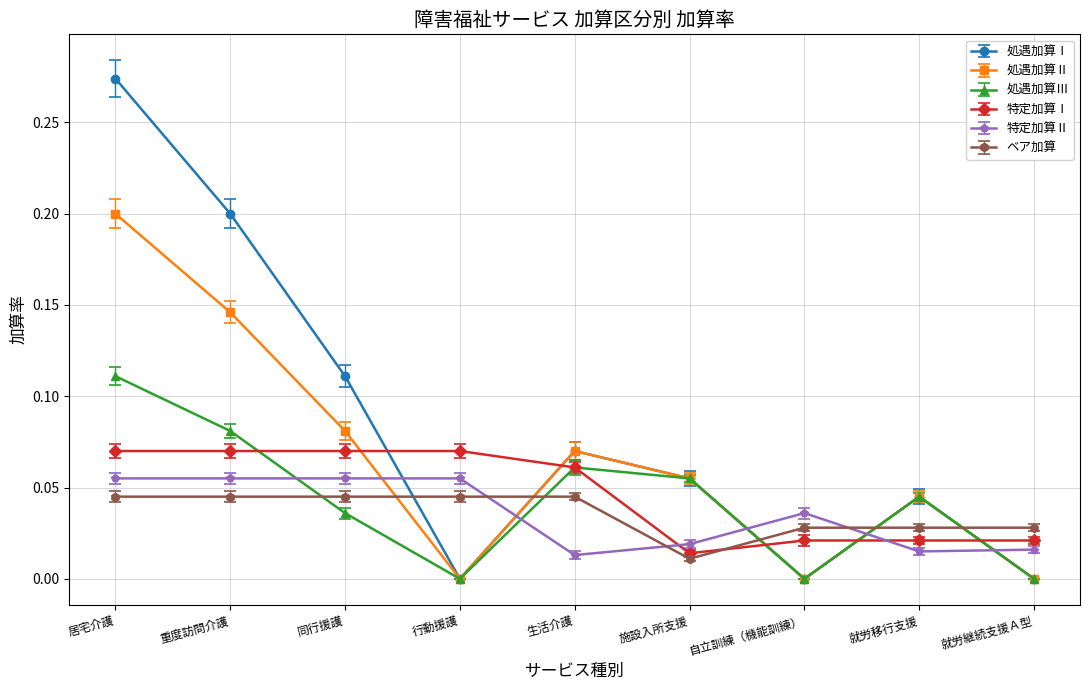

Which series ends up on top after the final intersection of ベア加算 and 特定加算Ⅱ?

ベア加算